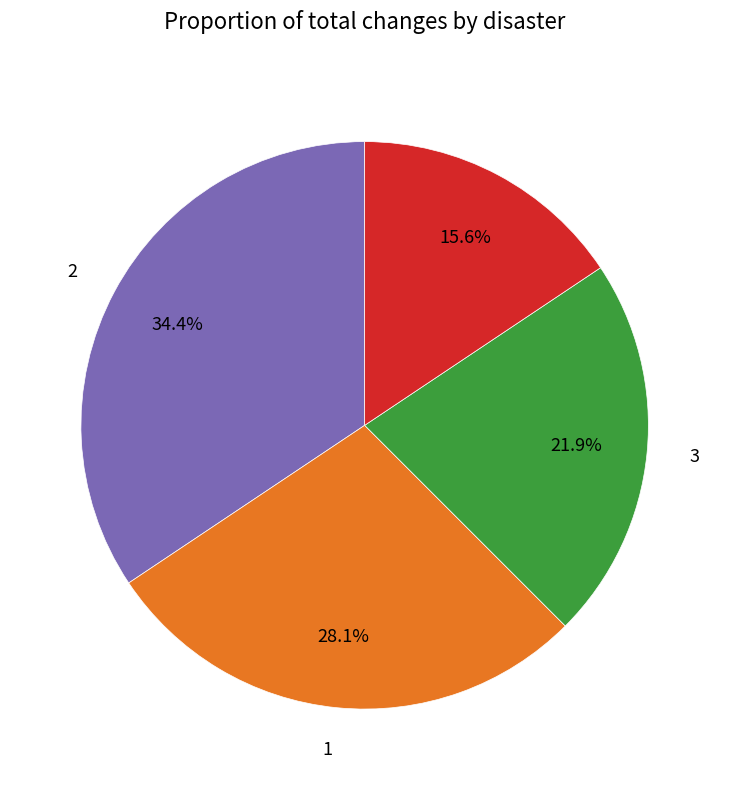

Does any single category account for the majority?

No